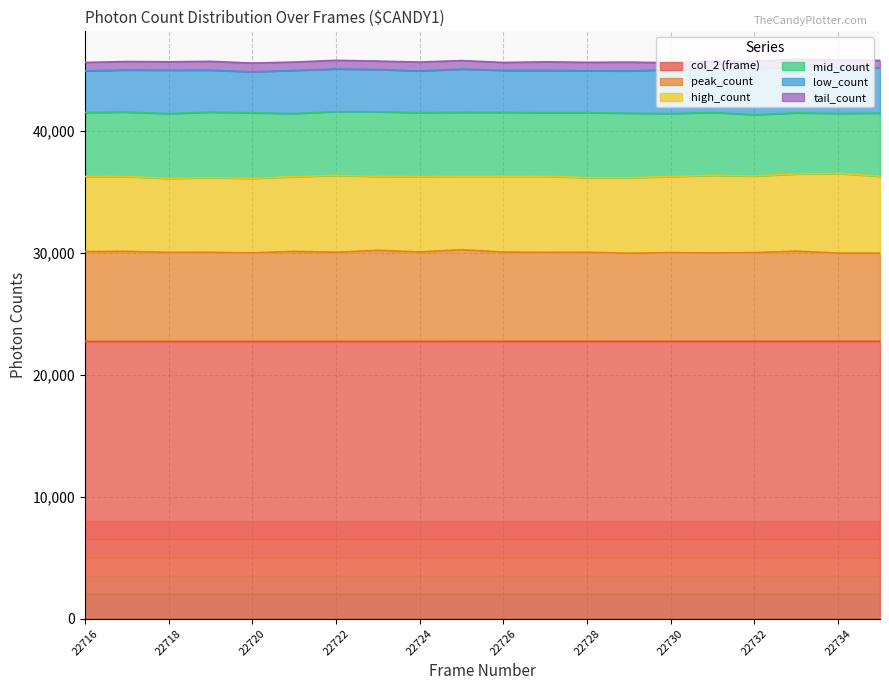

Between 22718 and 22727, which is larger?

22727